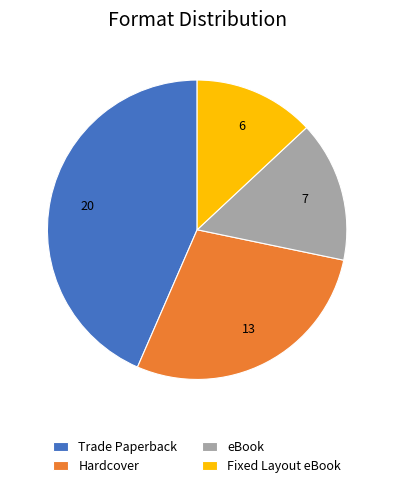

How many slices are in this pie chart?

4